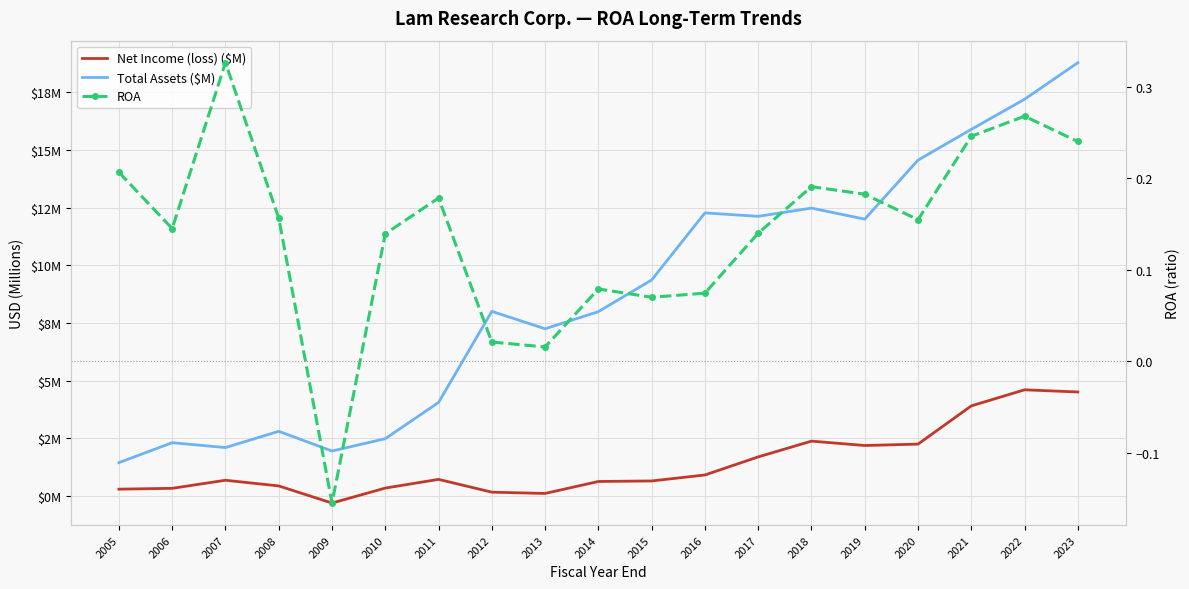

What is the lowest value of the Net Income (loss) ($M) series?

-0.3